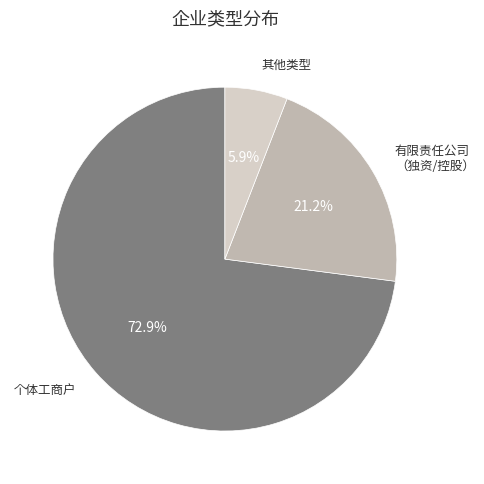

Is there a majority slice in this chart?

Yes